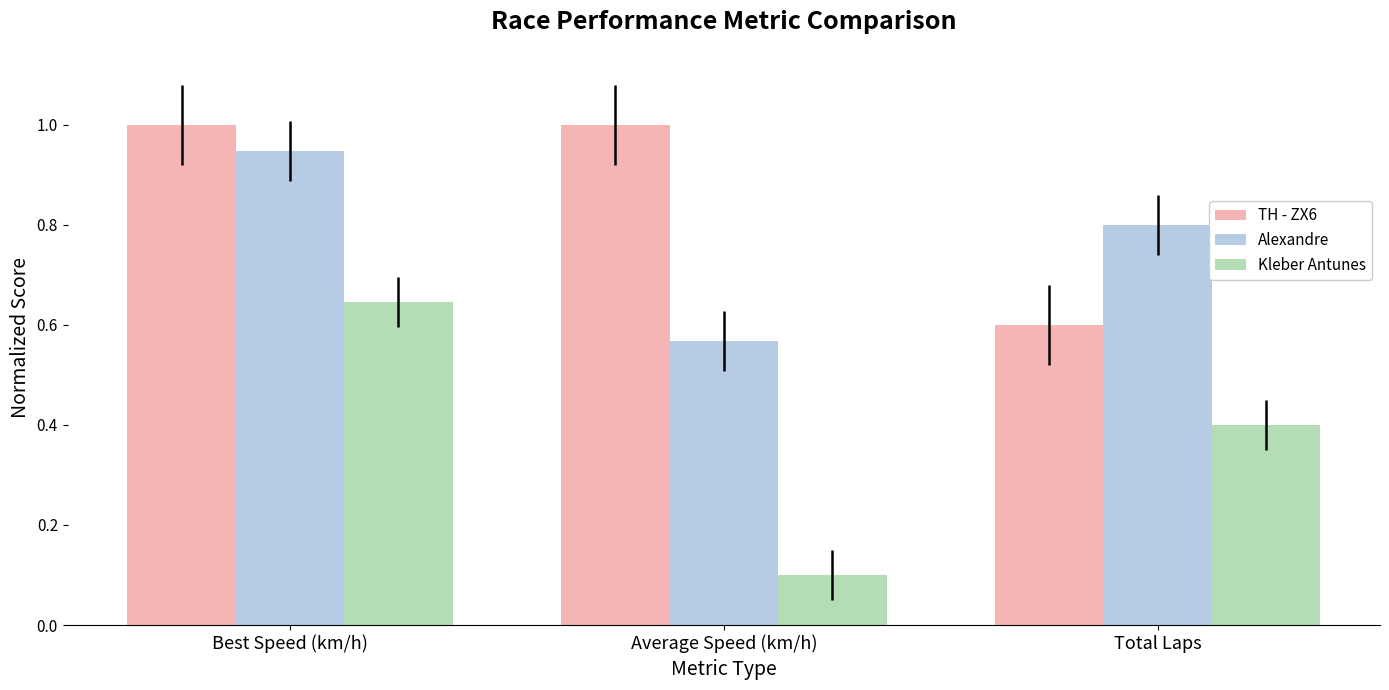

What is the approximate value of Kleber Antunes at Average Speed (km/h)?

0.1